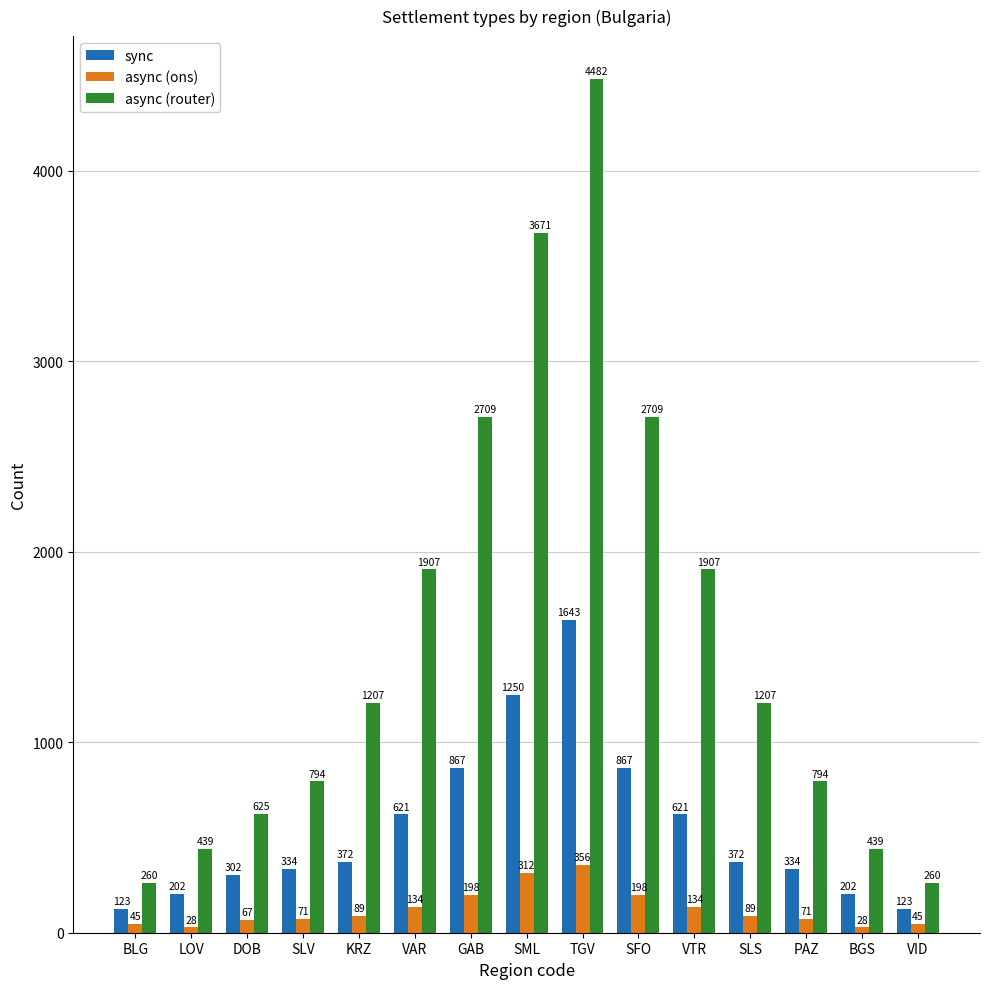

List the series in order of their overall mean, lowest first.

async (ons), sync, async (router)